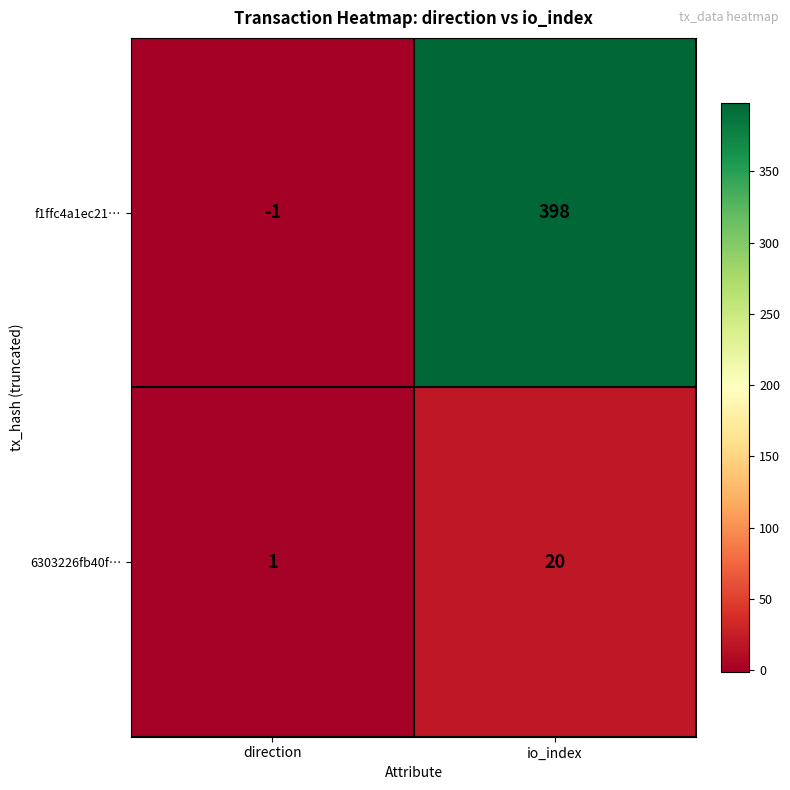

What is the difference between the maximum and minimum values in the 6303226fb40f… series?

19